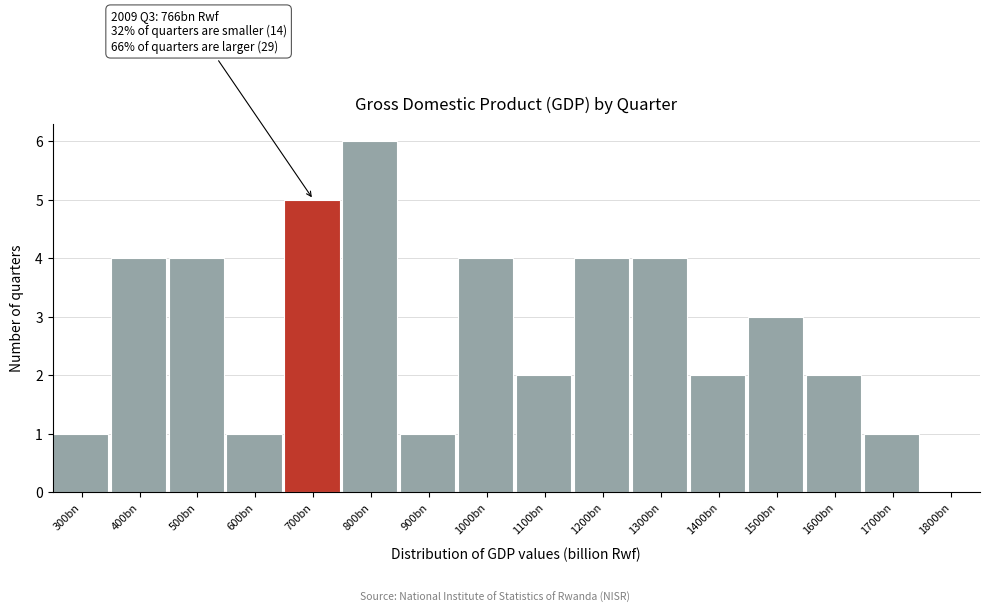

Reading right to left, transcribe all the data shown in this chart.

1800bn=0	1700bn=1	1600bn=2	1500bn=3	1400bn=2	1300bn=4	1200bn=4	1100bn=2	1000bn=4	900bn=1	800bn=6	700bn=5	600bn=1	500bn=4	400bn=4	300bn=1